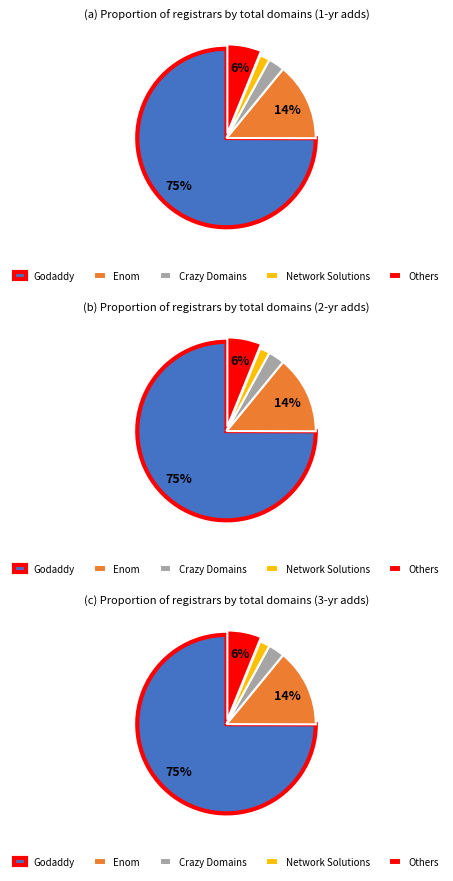

Does Godaddy LLC account for over 50% of the chart?

Yes